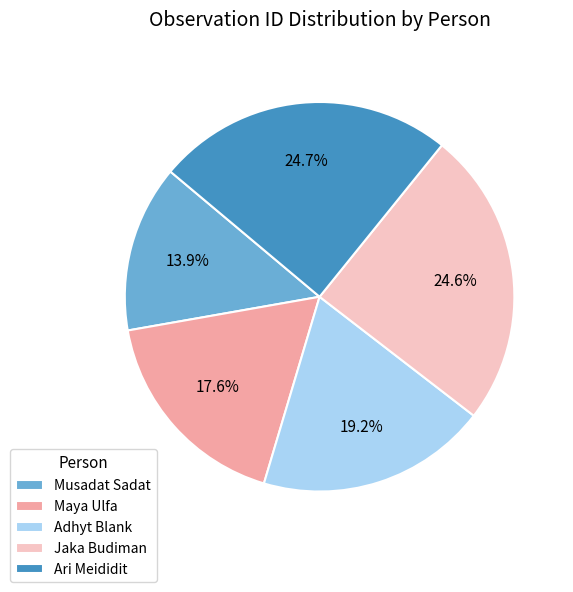

How many segments does this pie chart have?

5